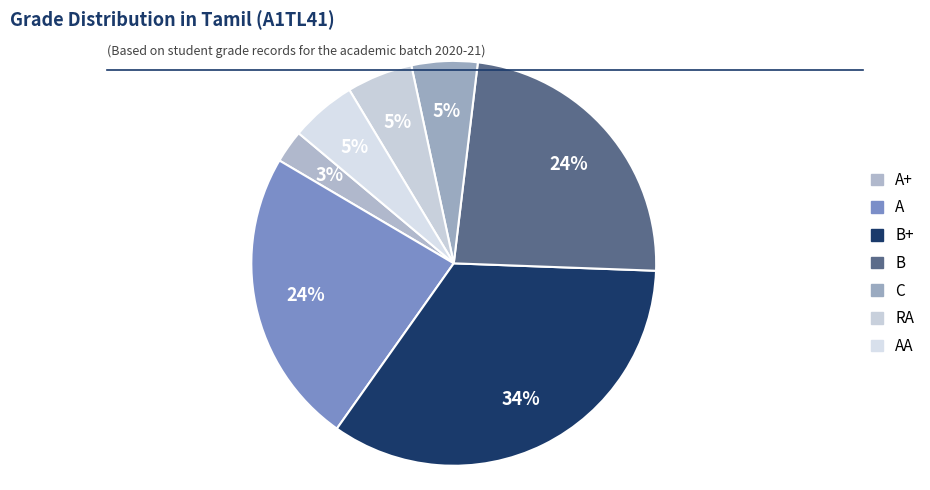

Is there any slice that represents more than half of the pie?

No